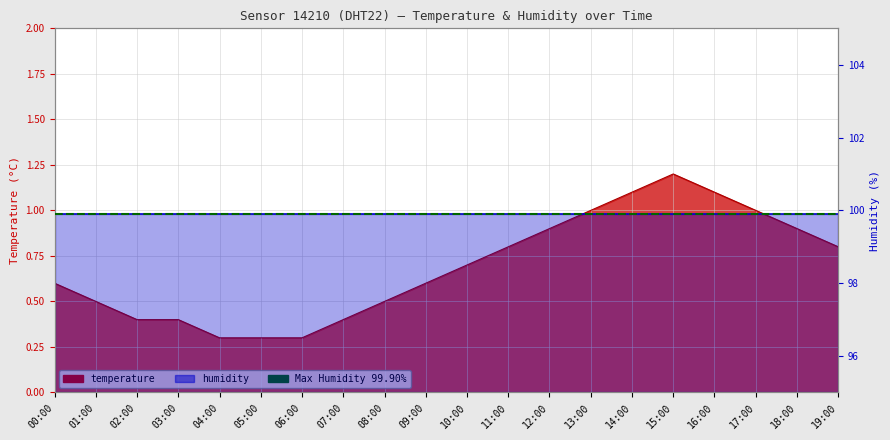

What is the sum of the values at 19:00 and 03:00?

1.2